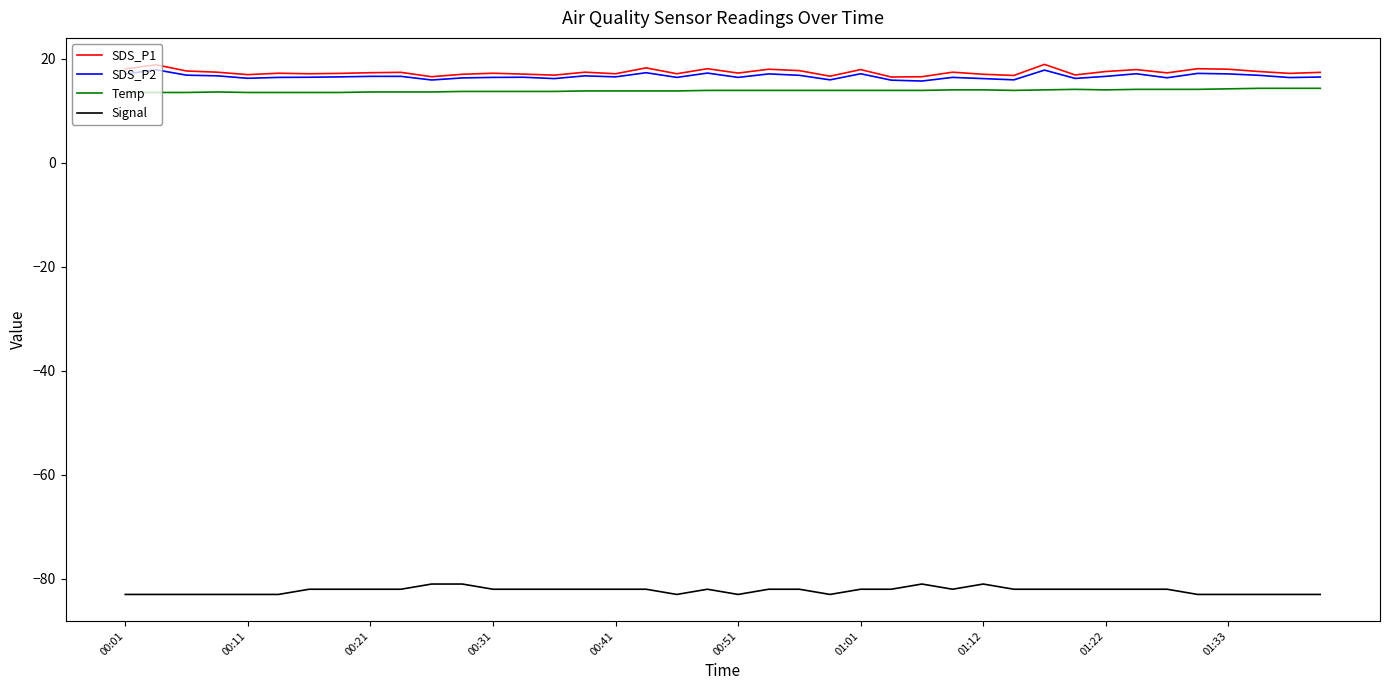

True or false: SDS_P1 and Temp intersect in this chart.

False